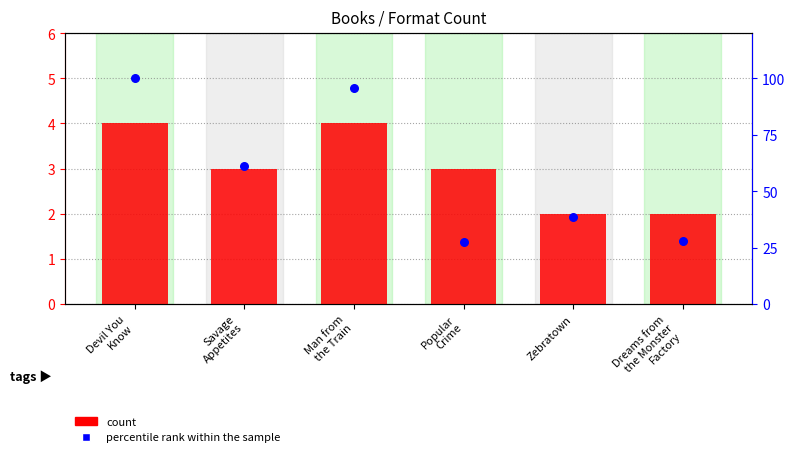

Which series contains the highest Y value?

percentile rank within the sample